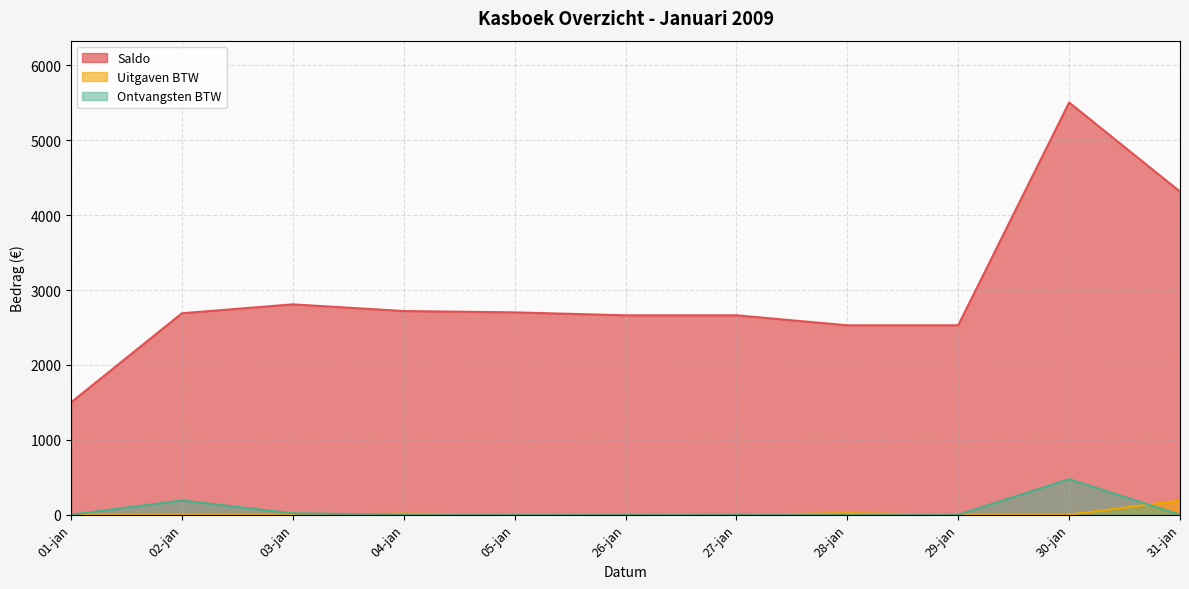

Reading left to right, what are all the values shown in this chart?

Saldo: 01-jan=1500.0	02-jan=2690.0	03-jan=2809.0	04-jan=2719.8	05-jan=2701.9	26-jan=2662.6	27-jan=2662.6	28-jan=2529.3	29-jan=2529.3	30-jan=5504.4	31-jan=4314.4
Uitgaven BTW: 01-jan=0.0	02-jan=0.0	03-jan=0.0	04-jan=14.2	05-jan=2.9	26-jan=6.3	27-jan=0.0	28-jan=21.3	29-jan=0.0	30-jan=0.0	31-jan=190.0
Ontvangsten BTW: 01-jan=0.0	02-jan=190.0	03-jan=19.0	04-jan=0.0	05-jan=0.0	26-jan=0.0	27-jan=0.0	28-jan=0.0	29-jan=0.0	30-jan=475.0	31-jan=0.0